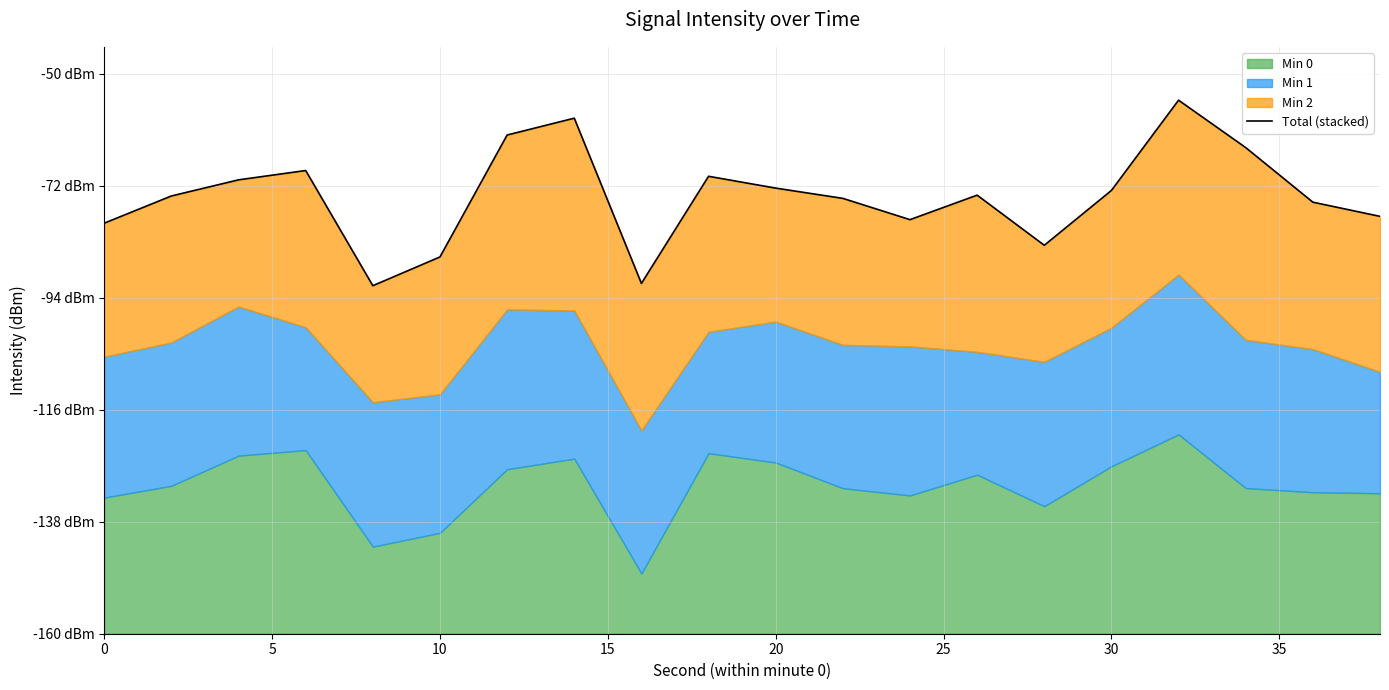

What is the maximum value shown in the chart?

104.5